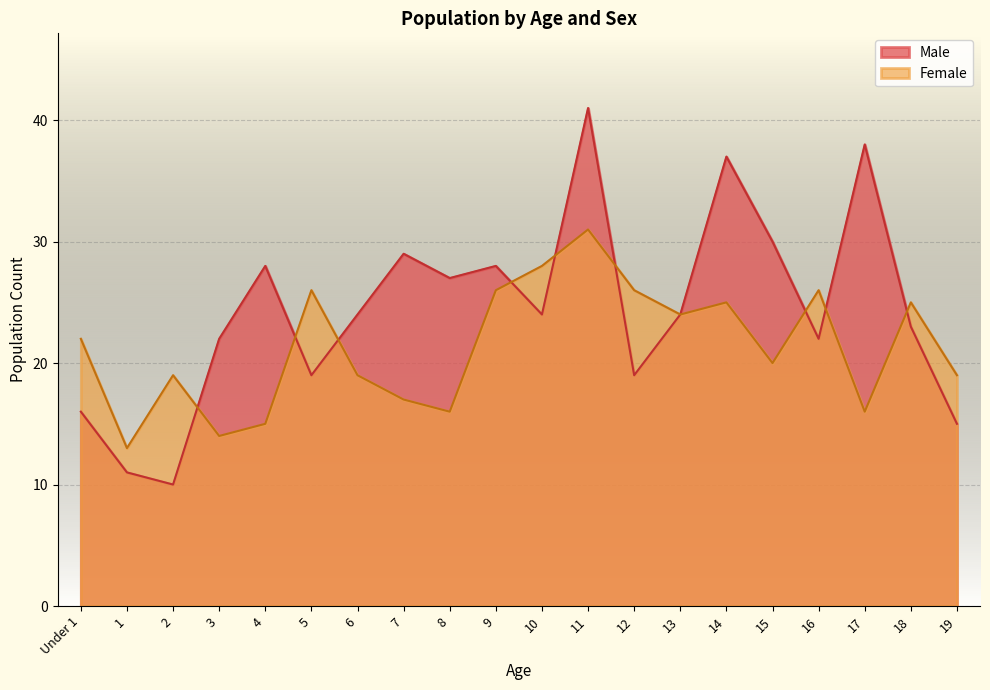

Rank the categories by Female value from highest to lowest.

11, 10, 5, 9, 12, 16, 14, 18, 13, Under 1, 15, 2, 6, 19, 7, 8, 17, 4, 3, 1